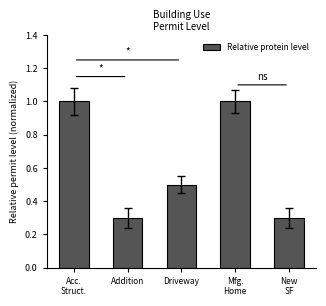

Which has a higher value, Mfg.
Home or Addition?

Mfg.
Home